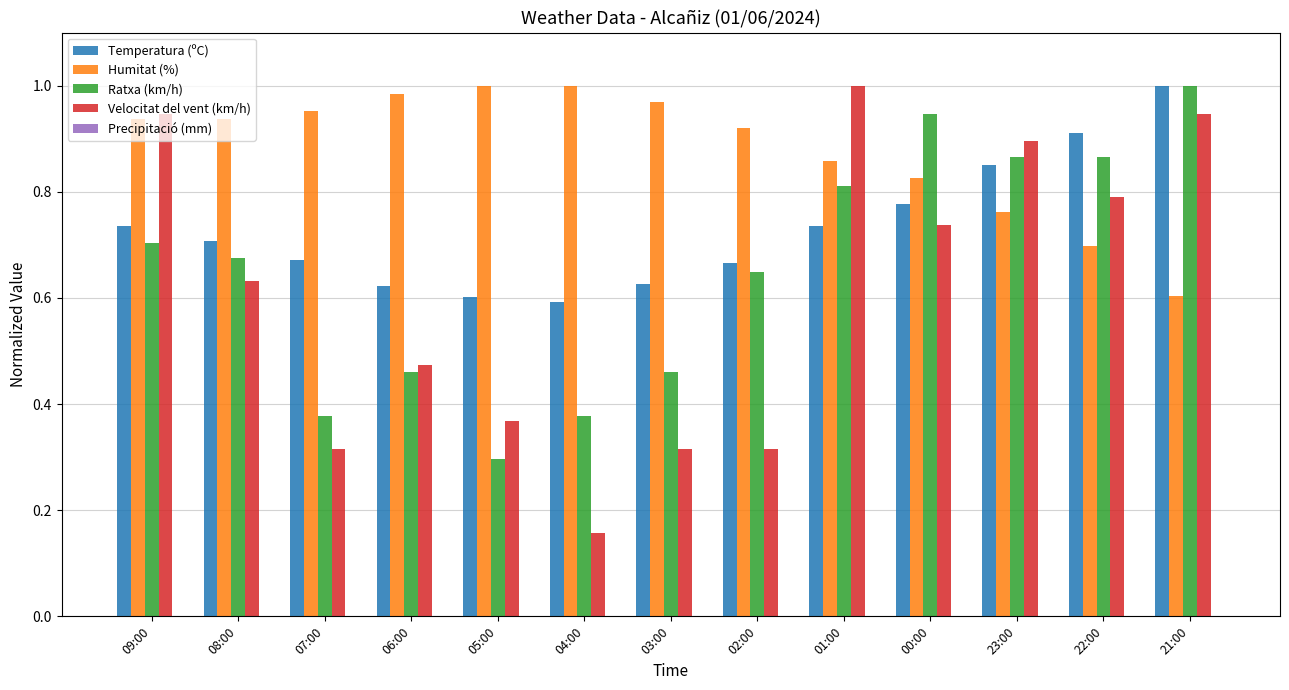

Does the chart contain any negative values?

No